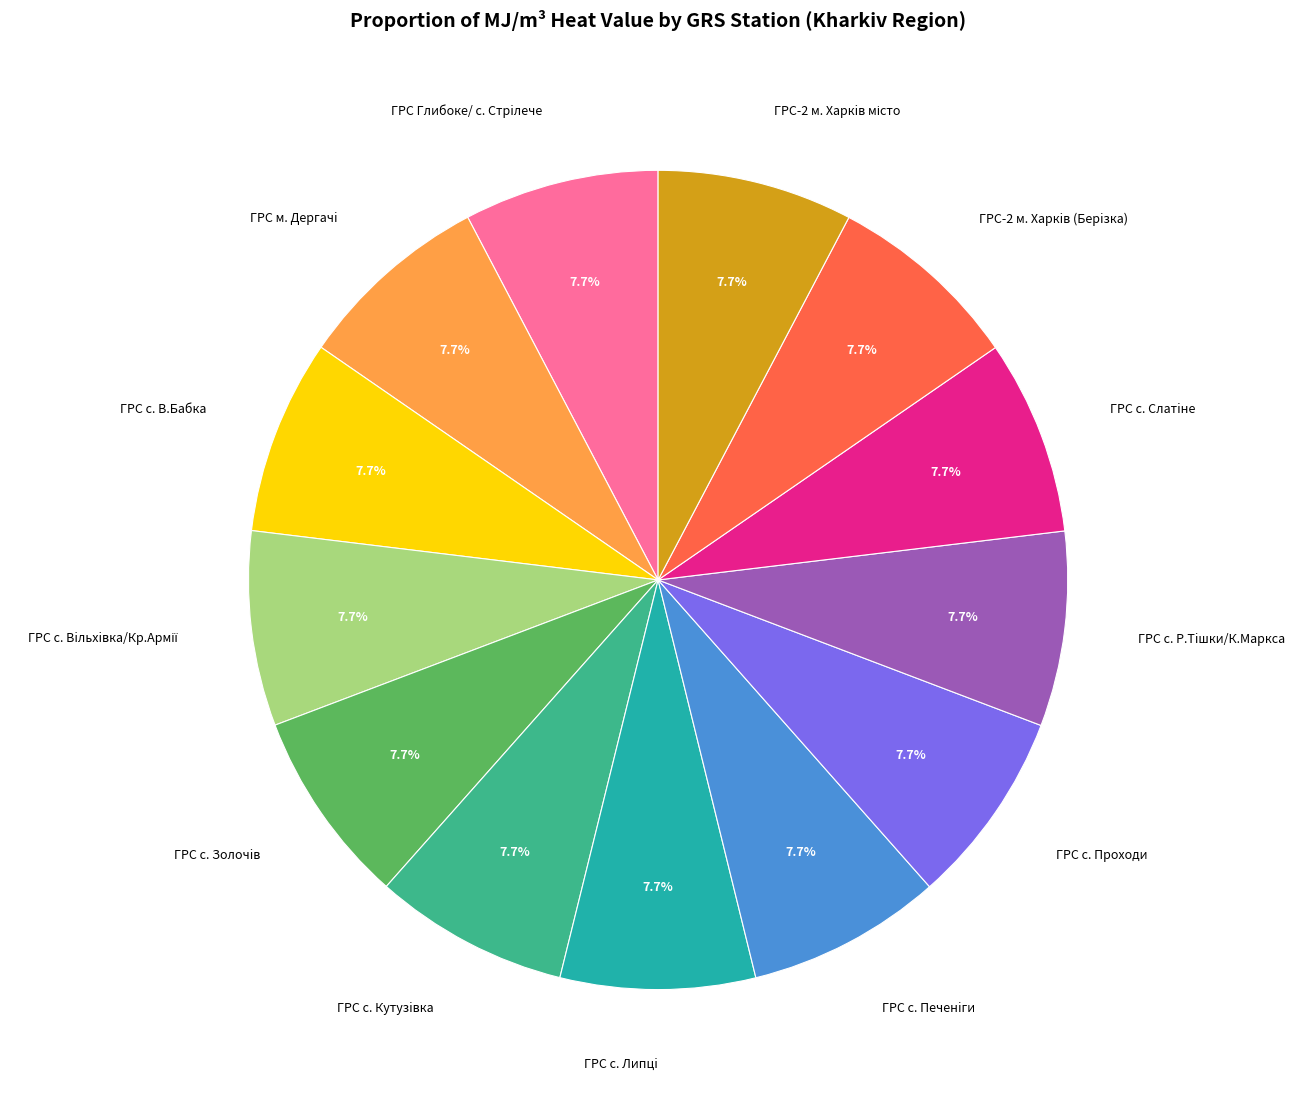

To the nearest percent, what is the average slice percentage?

8%